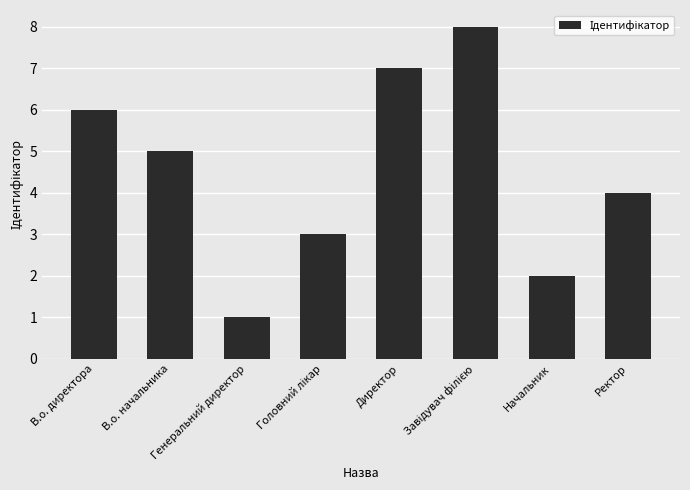

What is the difference between the maximum and minimum values?

7